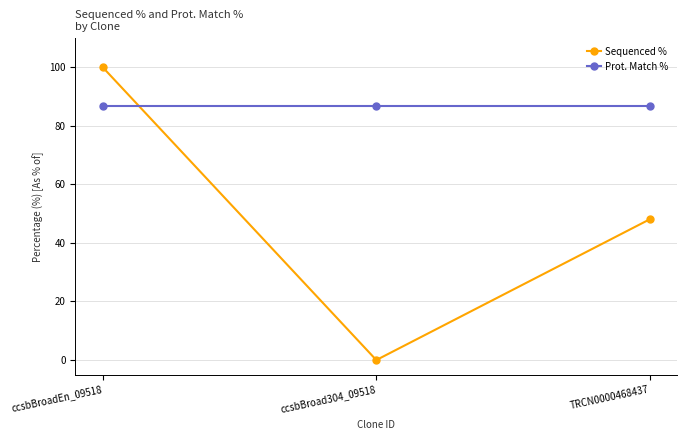

What is the difference between the Sequenced % values at ccsbBroad304_09518 and TRCN0000468437?

48.1